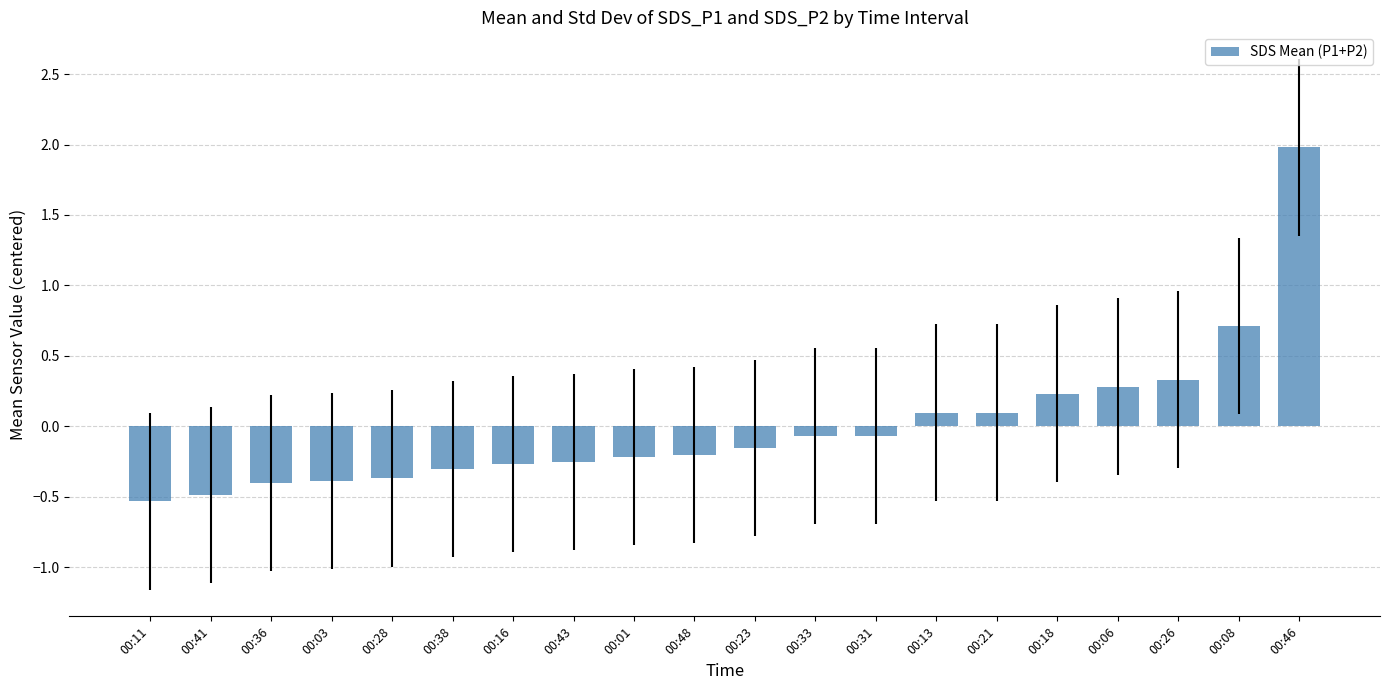

What is the label of the 8th bar from the right?

00:31